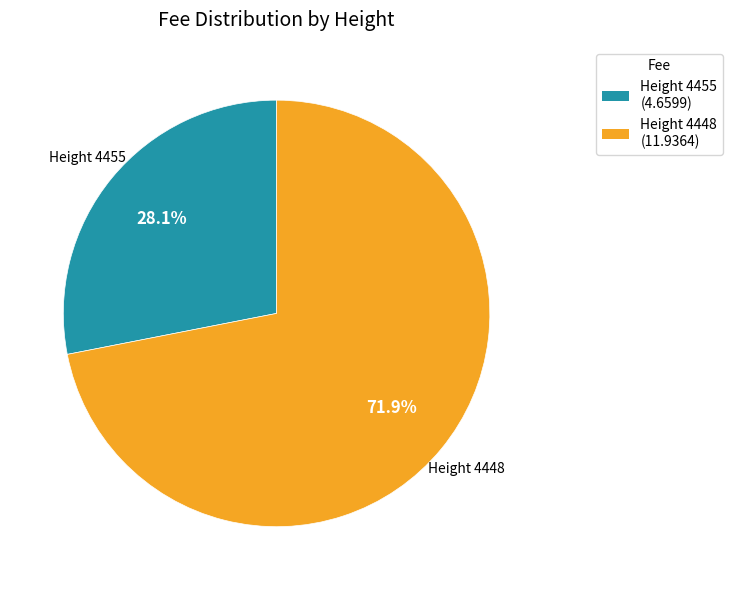

Does any single category account for the majority?

Yes